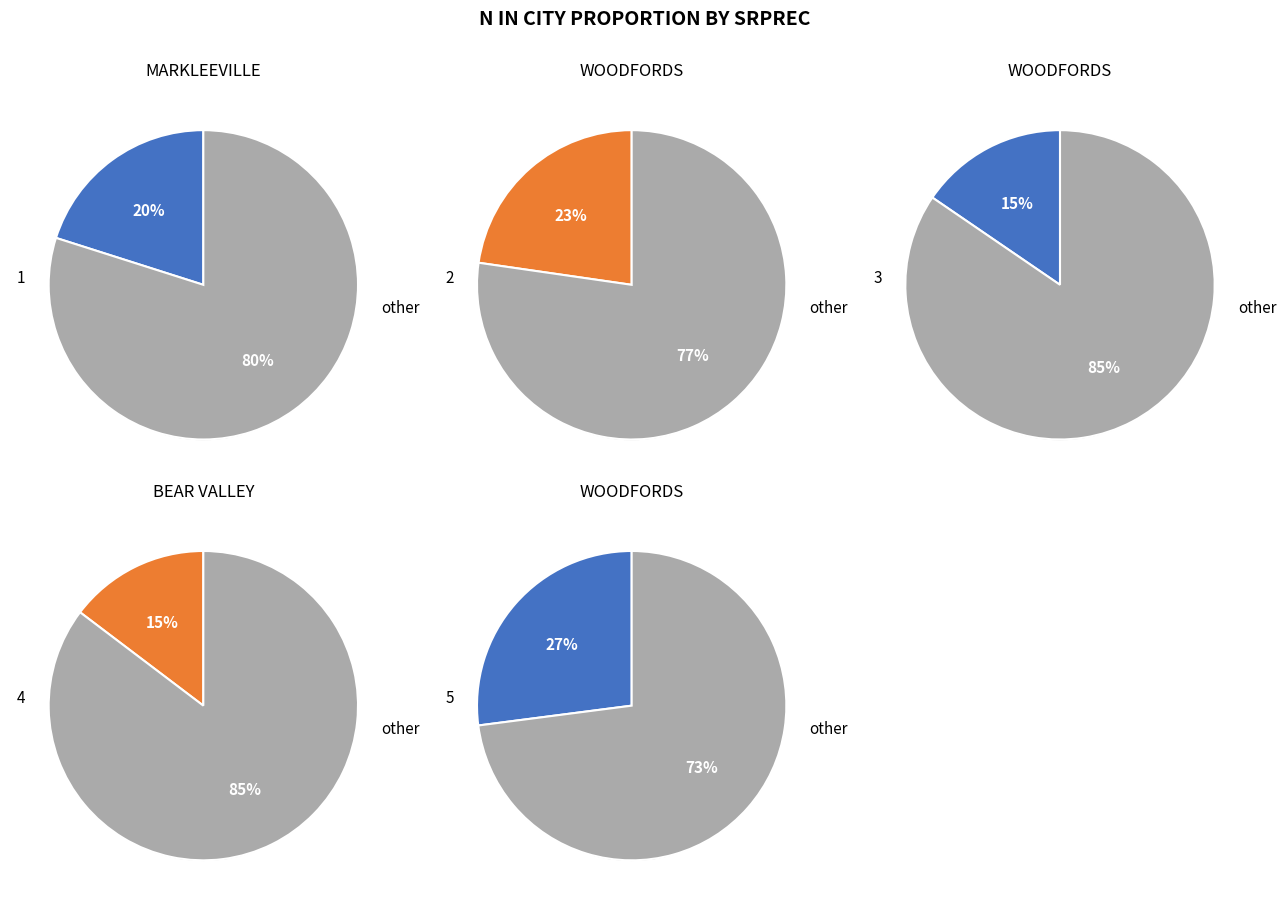

The 1 slice represents 20% of the pie. True or false?

True